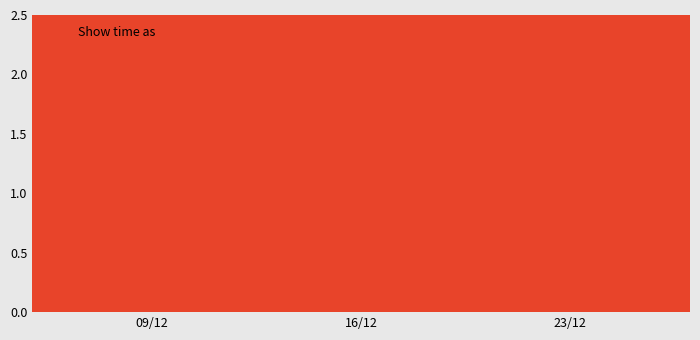

How many lines are shown in the chart?

1